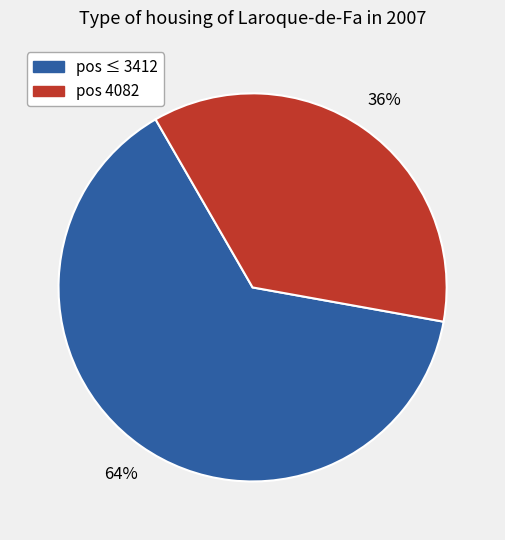

To the nearest percent, what is the difference between the largest and smallest slice percentages?

28%